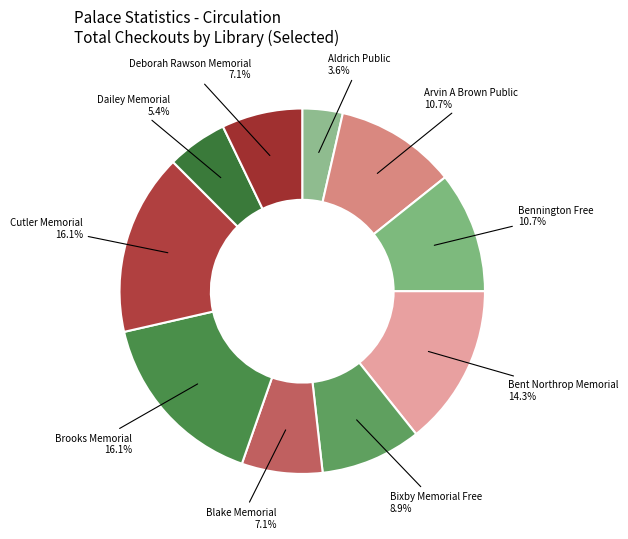

Is Deborah Rawson Memorial the majority of the pie?

No